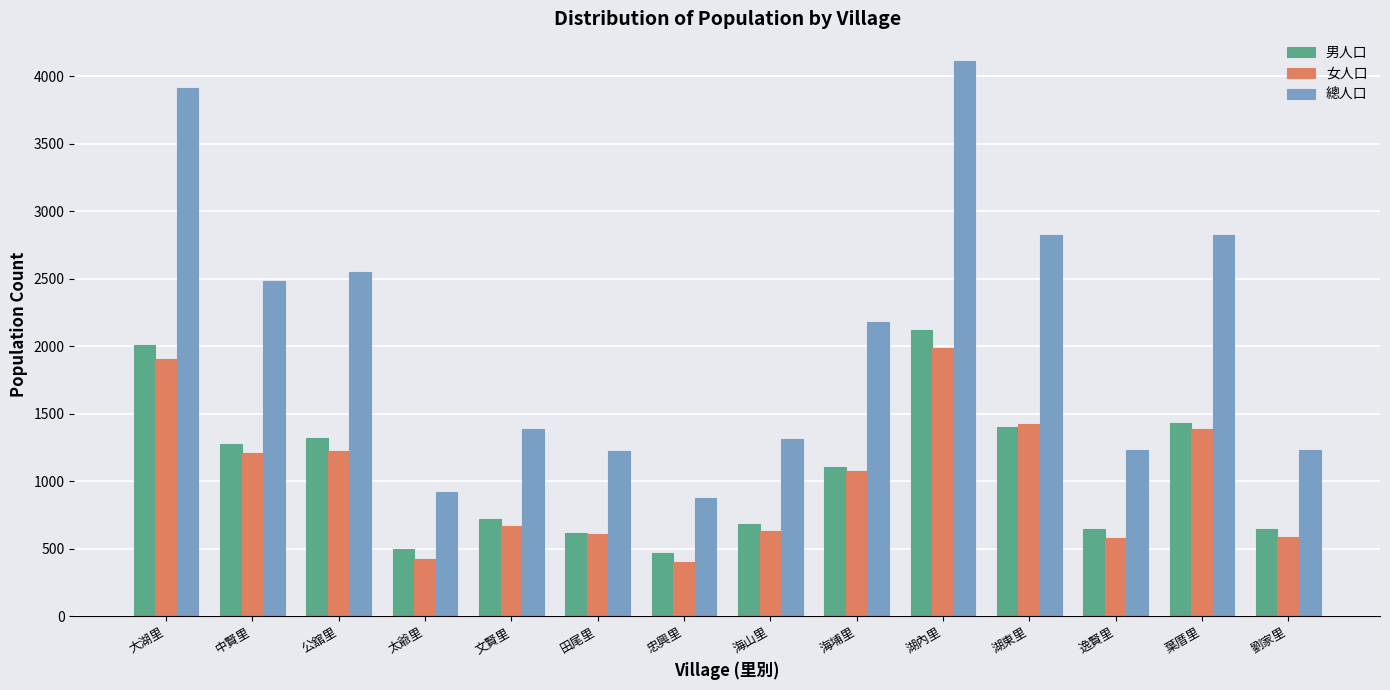

How many series are shown in this chart?

3